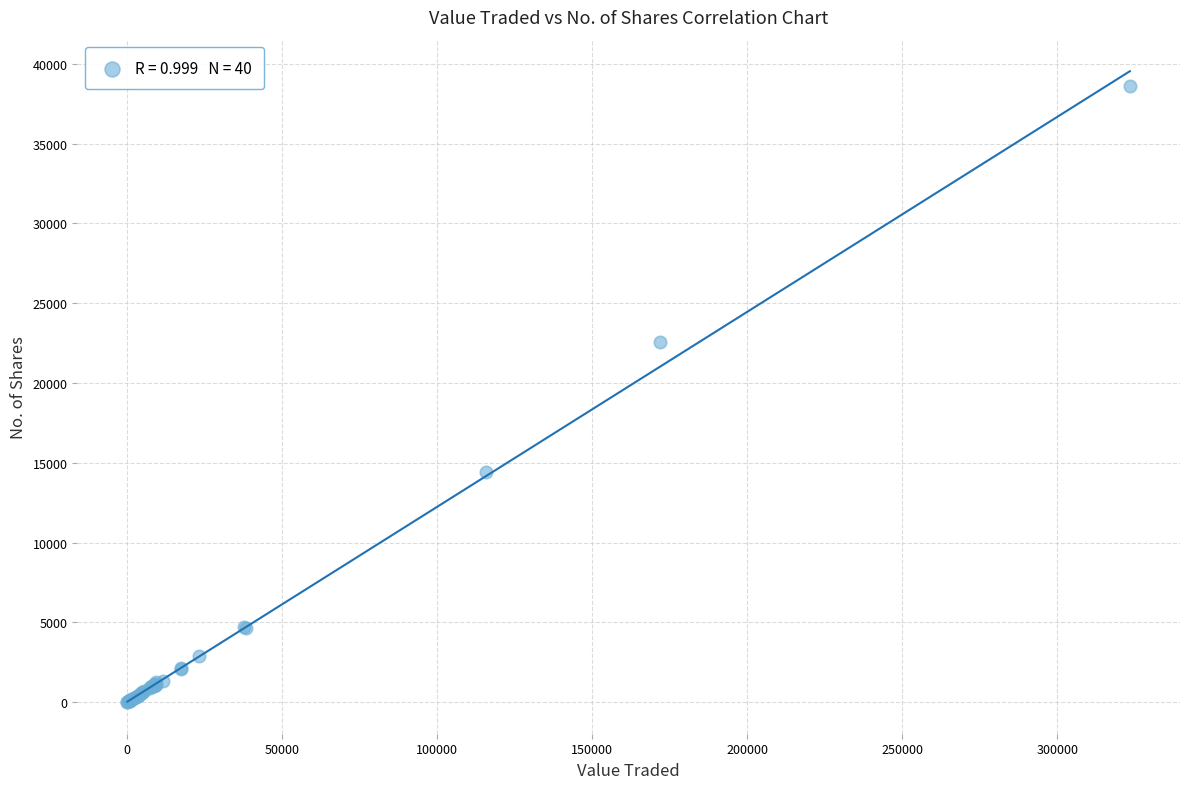

What Y value in the scatter plot is closest to 19319?

22576